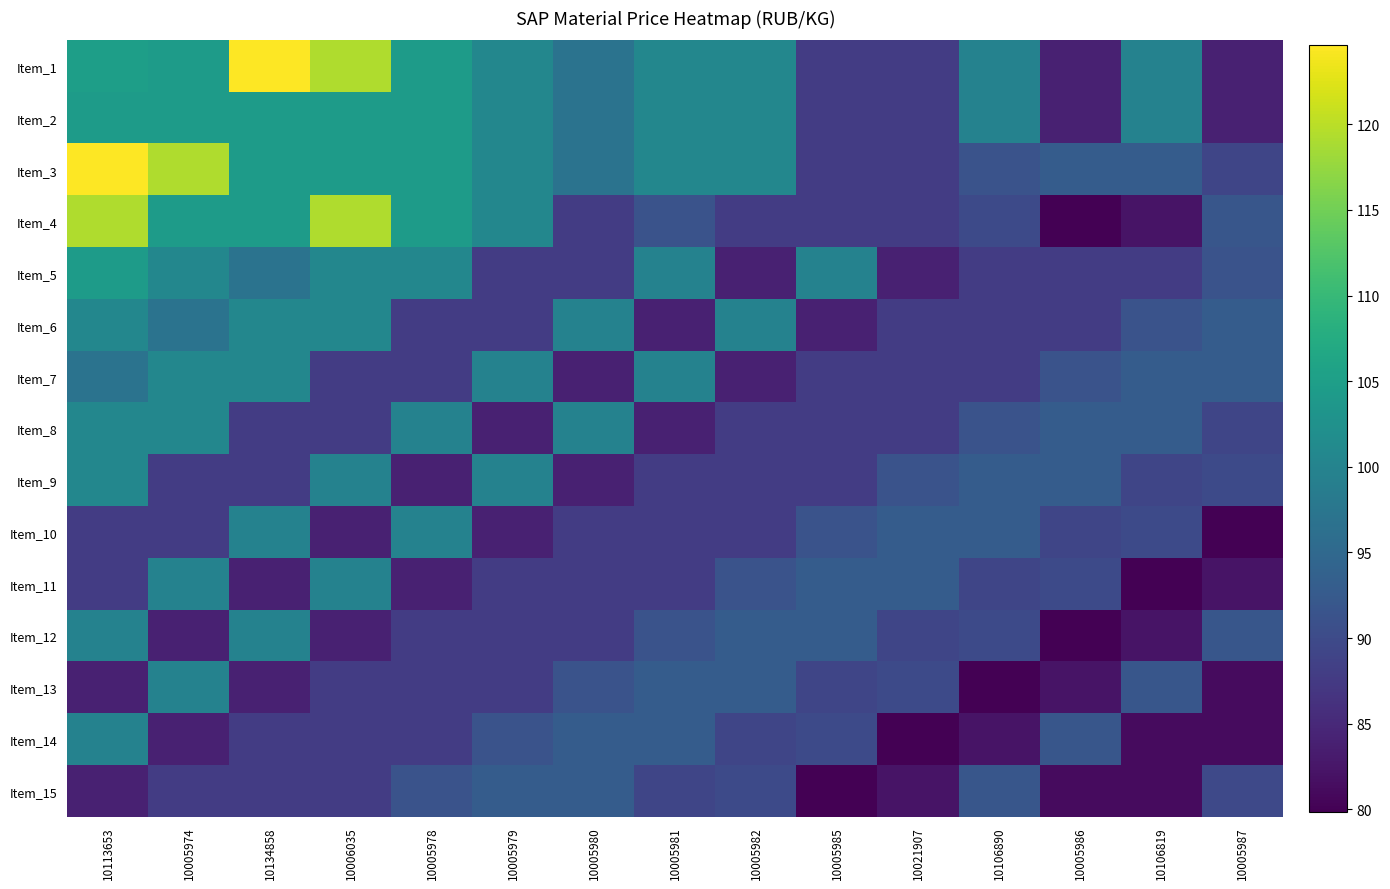

What is the spread (max minus min) of values at 10005980?

15.7